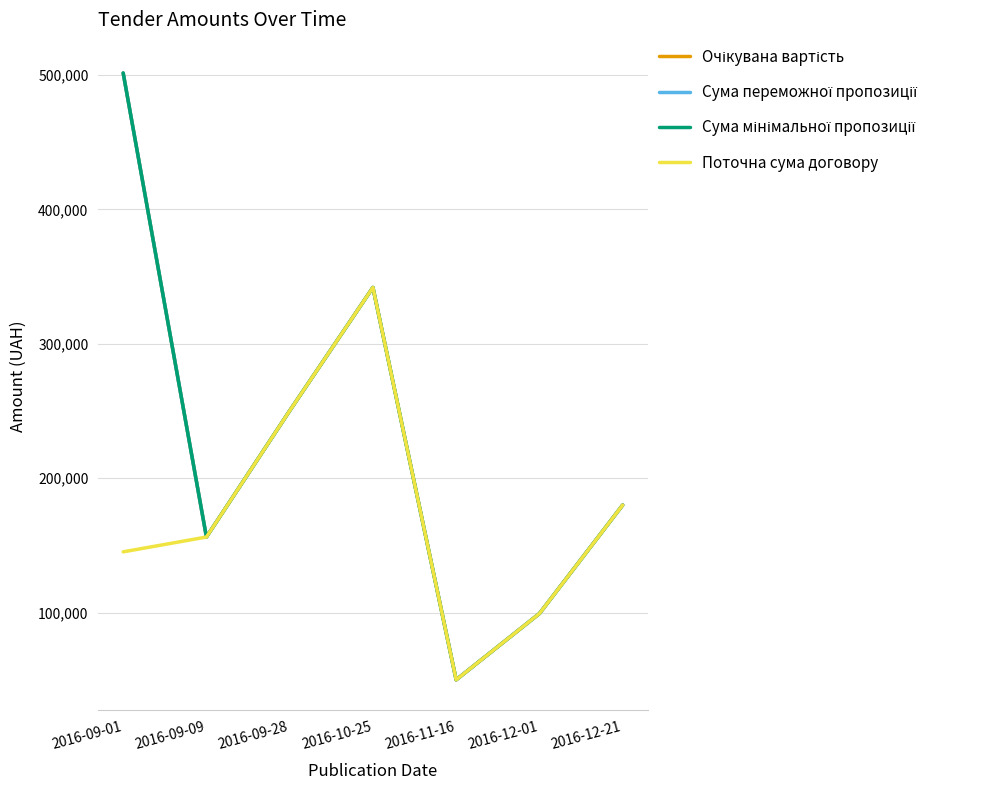

At how many categories does at least one series exceed 89132?

6